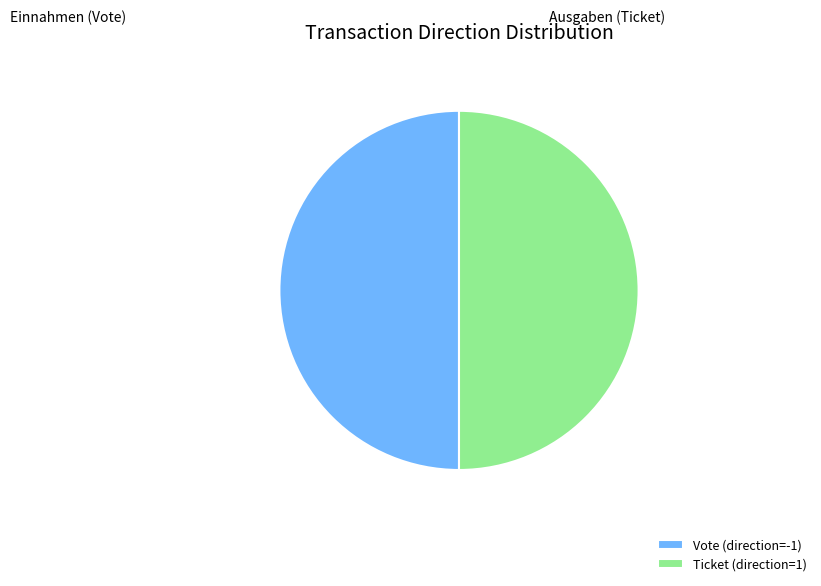

Is it true that Vote (direction=-1) is 50% of the pie?

True